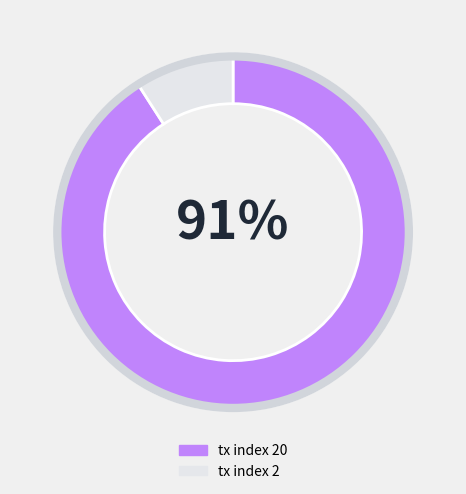

Which has a higher value, tx index 20 or tx index 2?

tx index 20